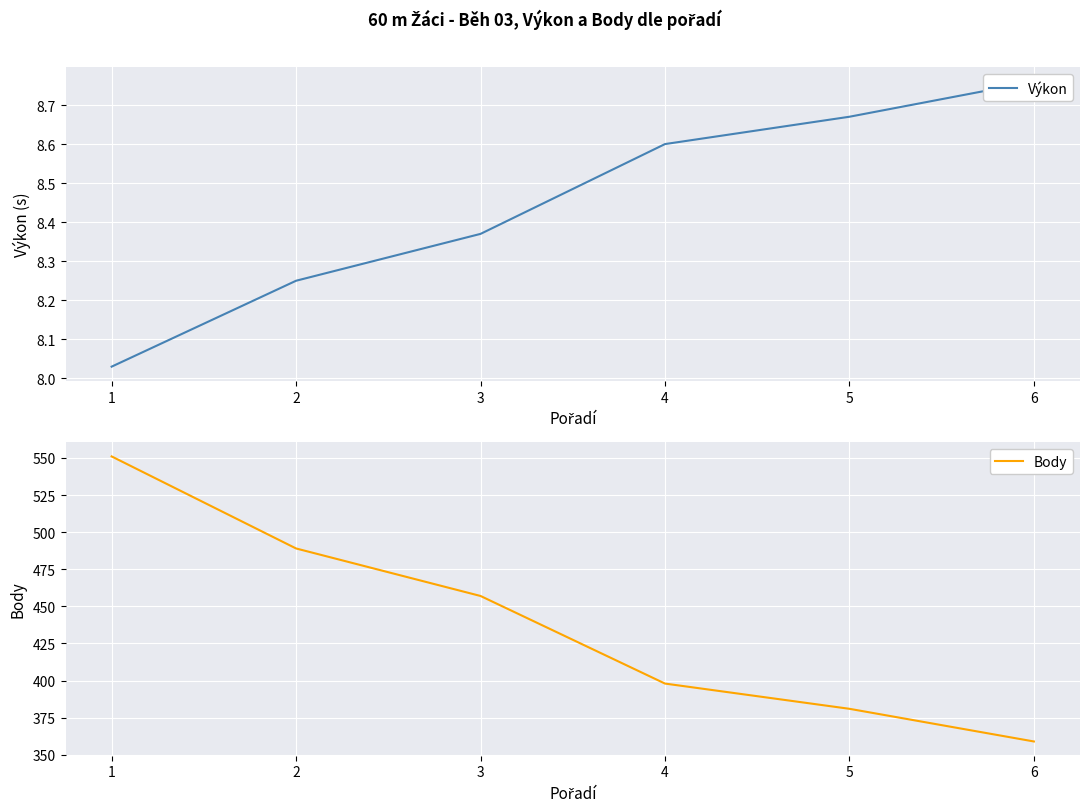

At which category is the sum across all series the highest?

1